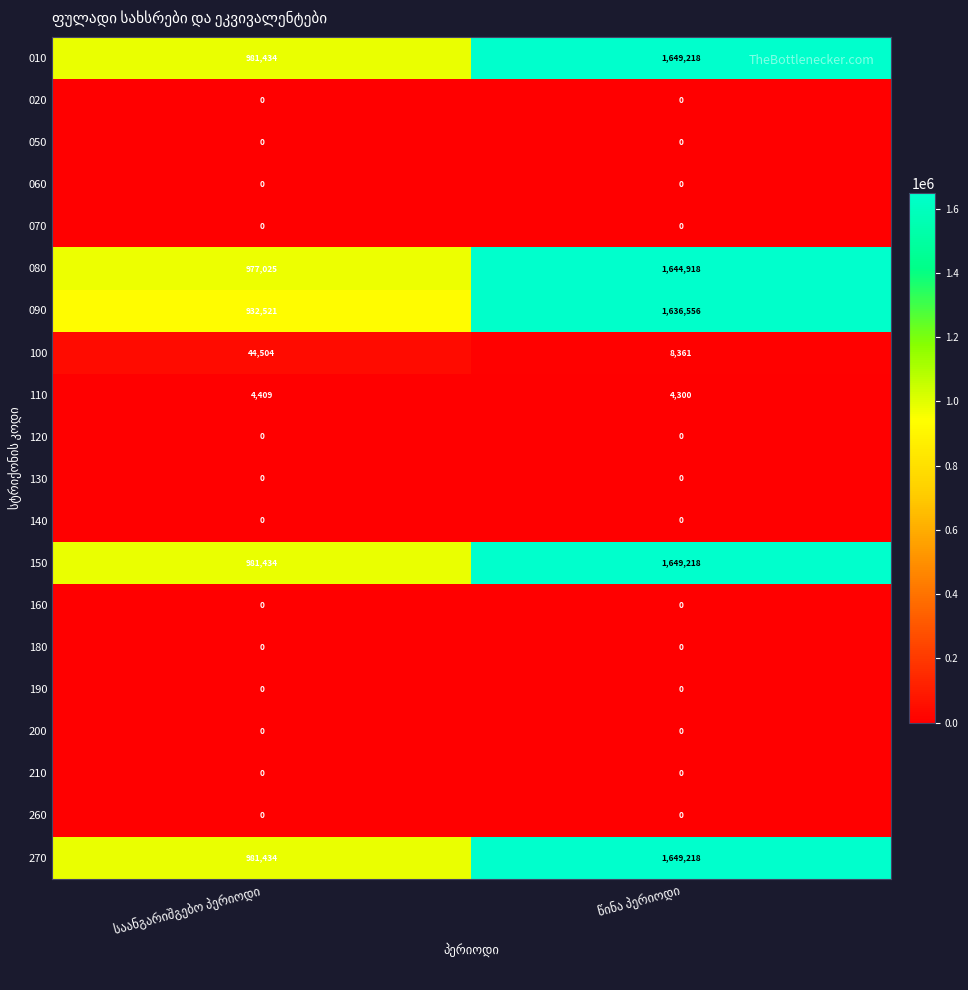

What is the highest value of the 110 series?

4409